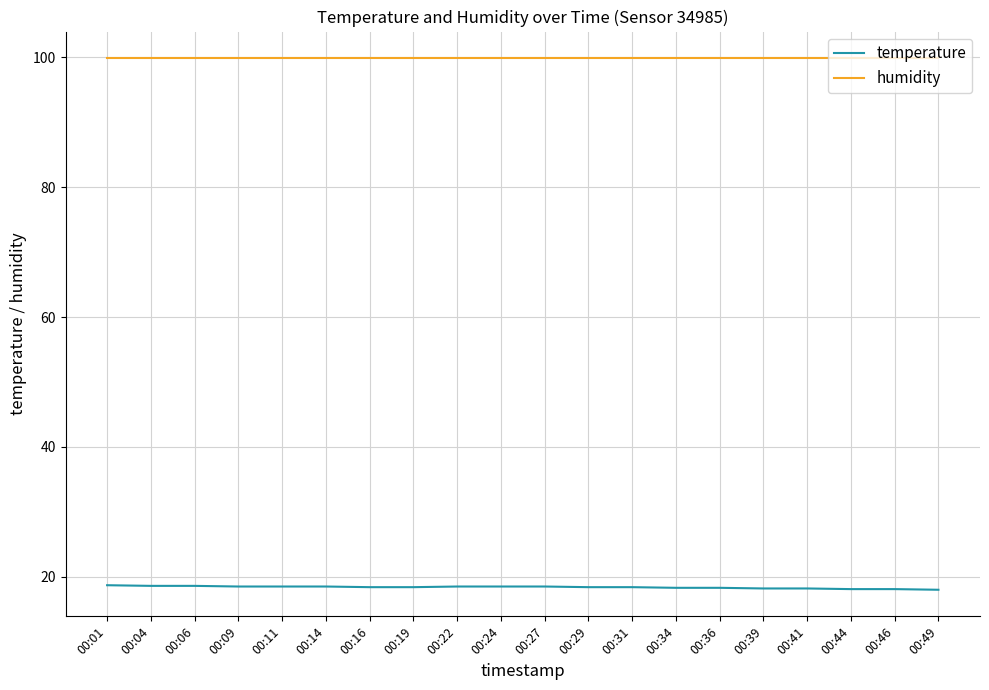

Count the temperature values in the range 18 to 19.

20